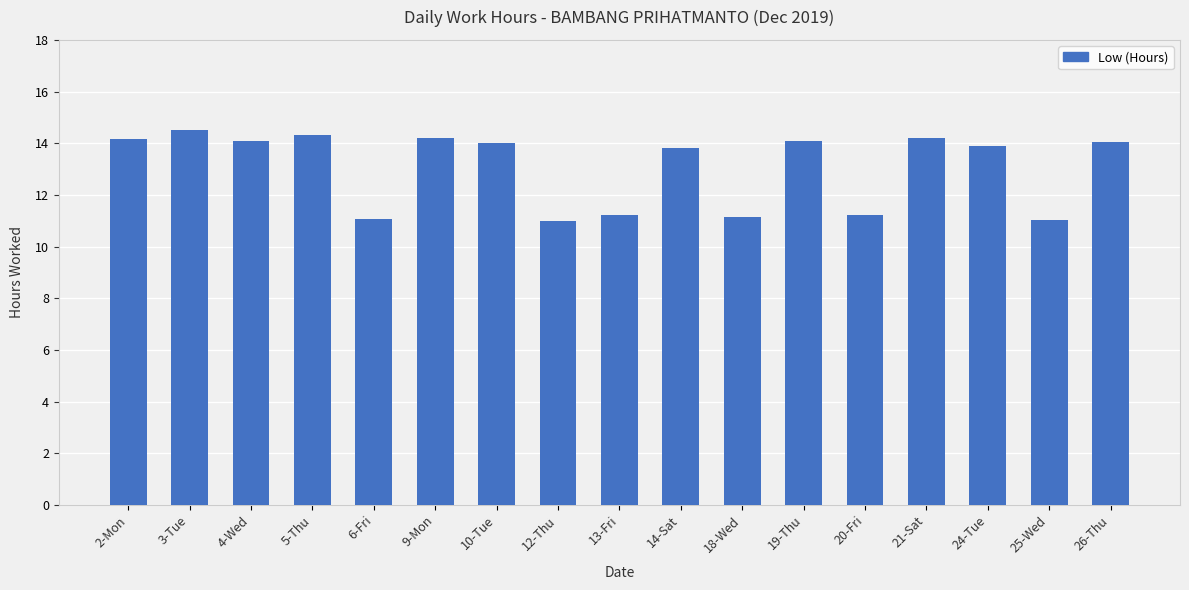

What is the minimum value shown in the chart?

11.0